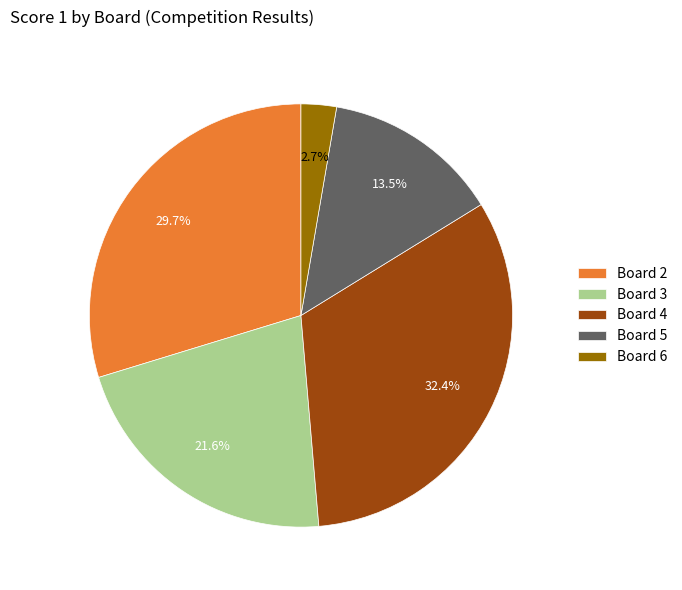

Does any single category account for the majority?

No